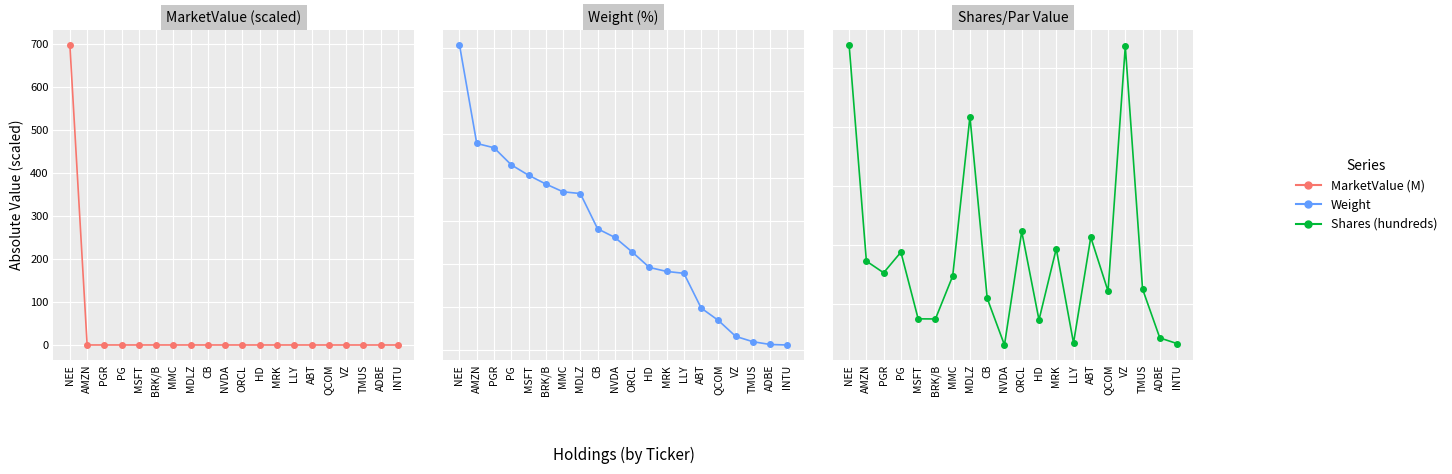

Which category has the lowest value in the Weight series?

INTU